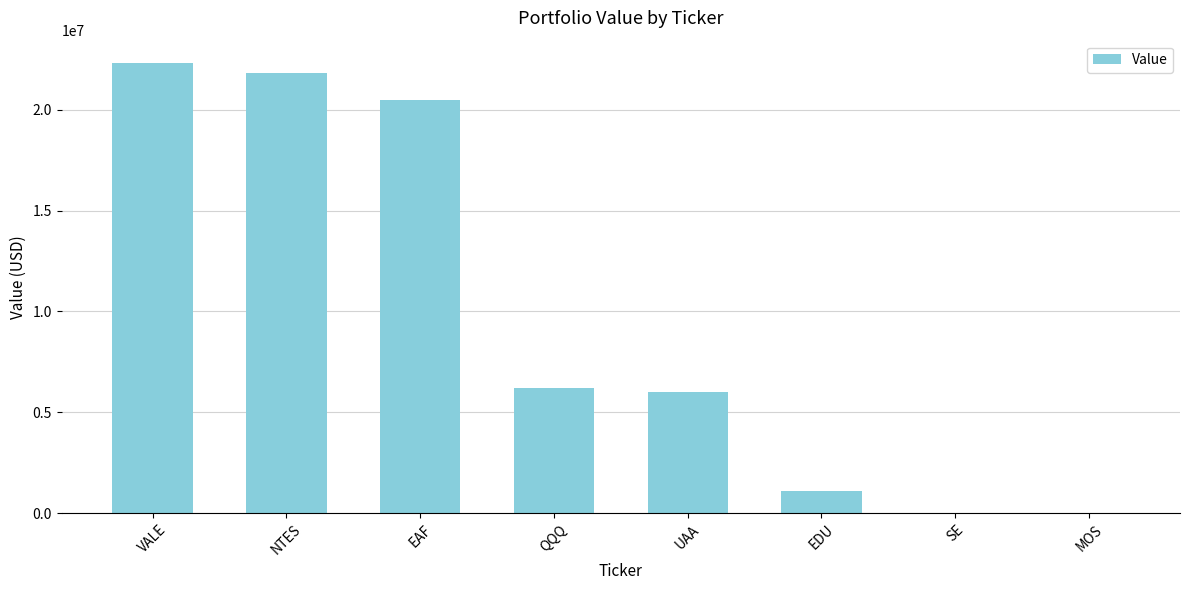

How many categories are shown in the chart?

8